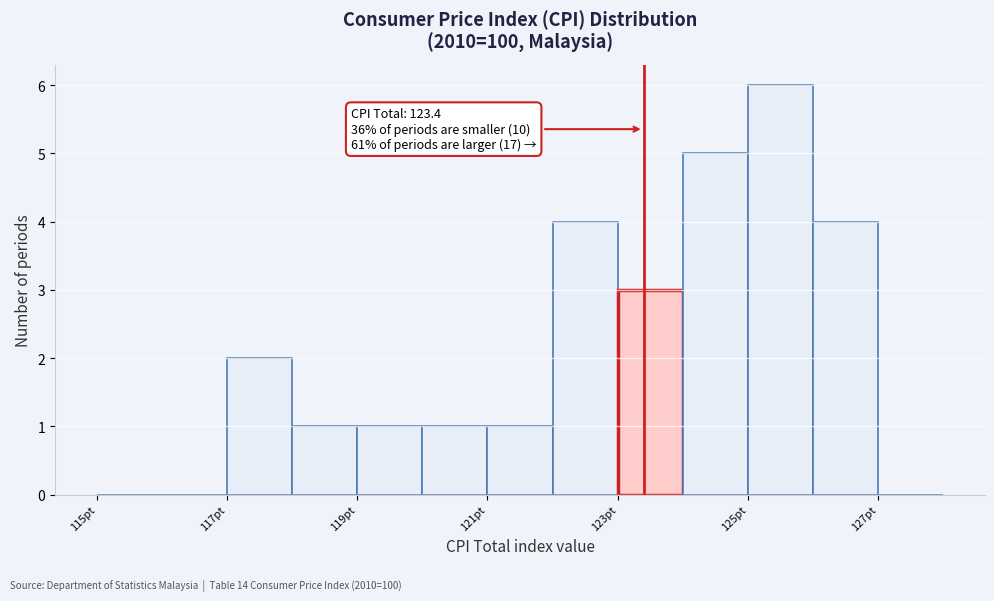

Over which range of the x-axis is the bar tallest?

125 to 126